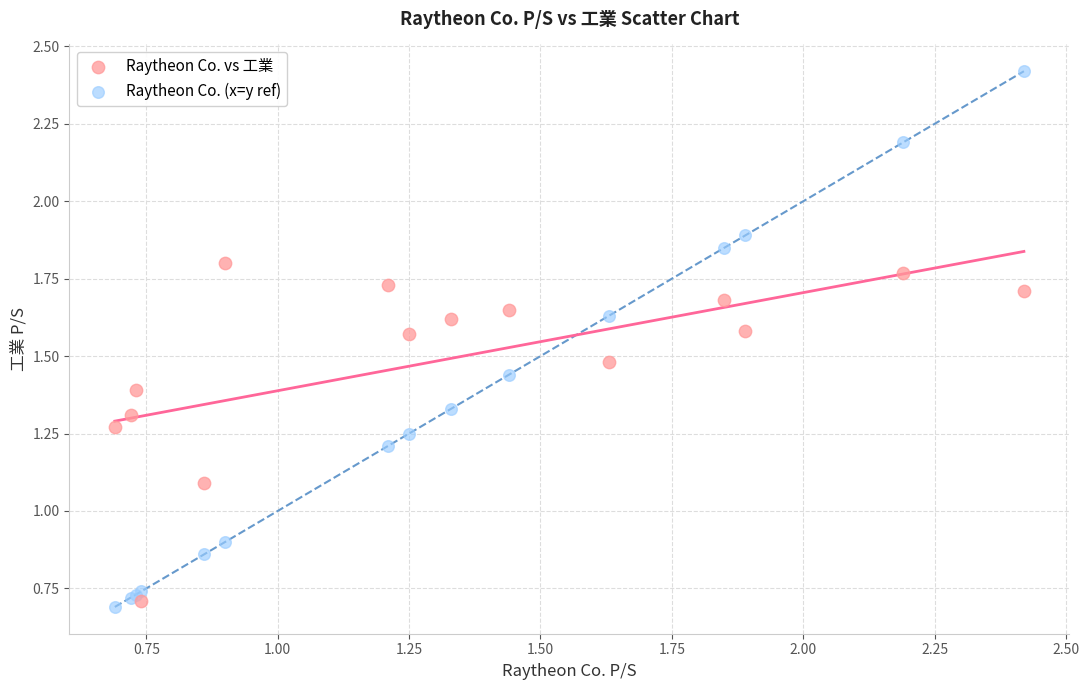

Which series has the largest Y range (max minus min)?

Raytheon Co. (x=y ref)